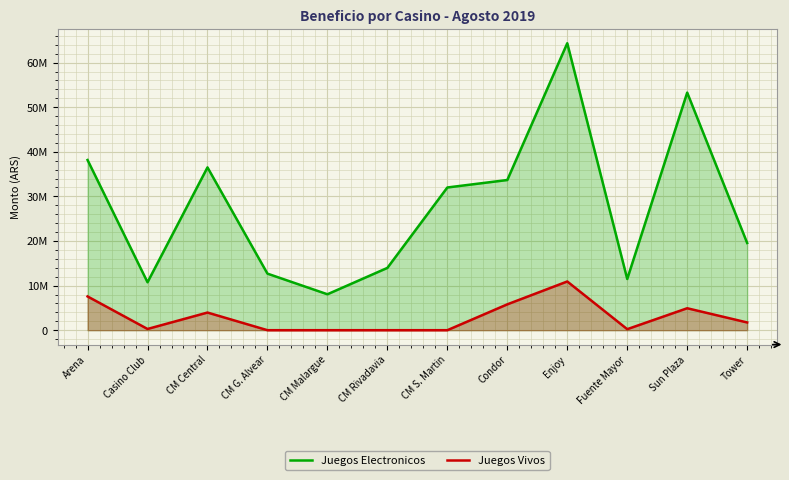

True or false: Juegos Electronicos and Juegos Vivos cross at least once.

False